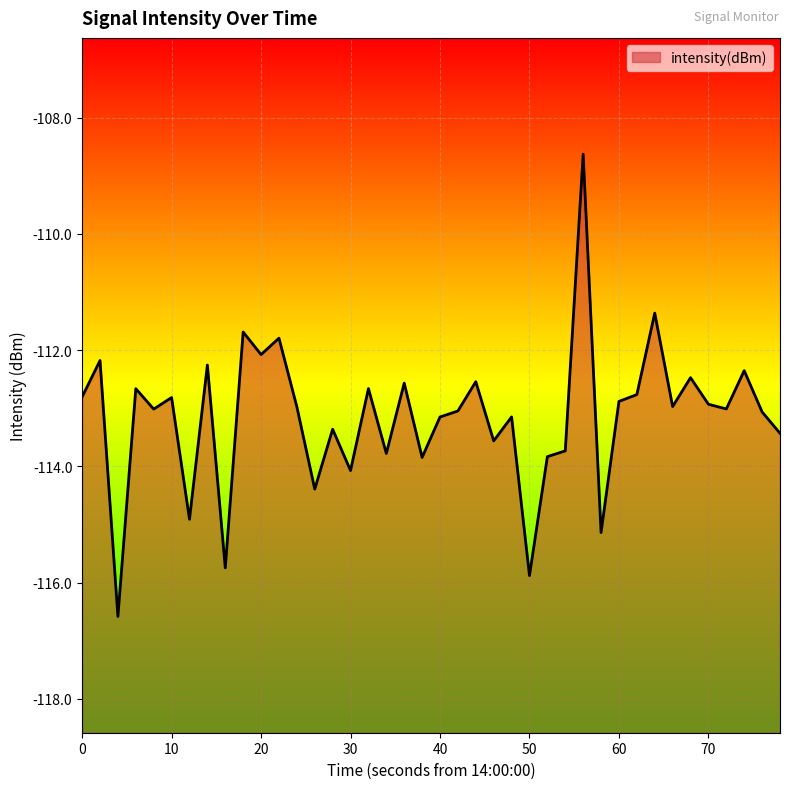

The chart shows a value of -166.8 at 0. True or false?

False